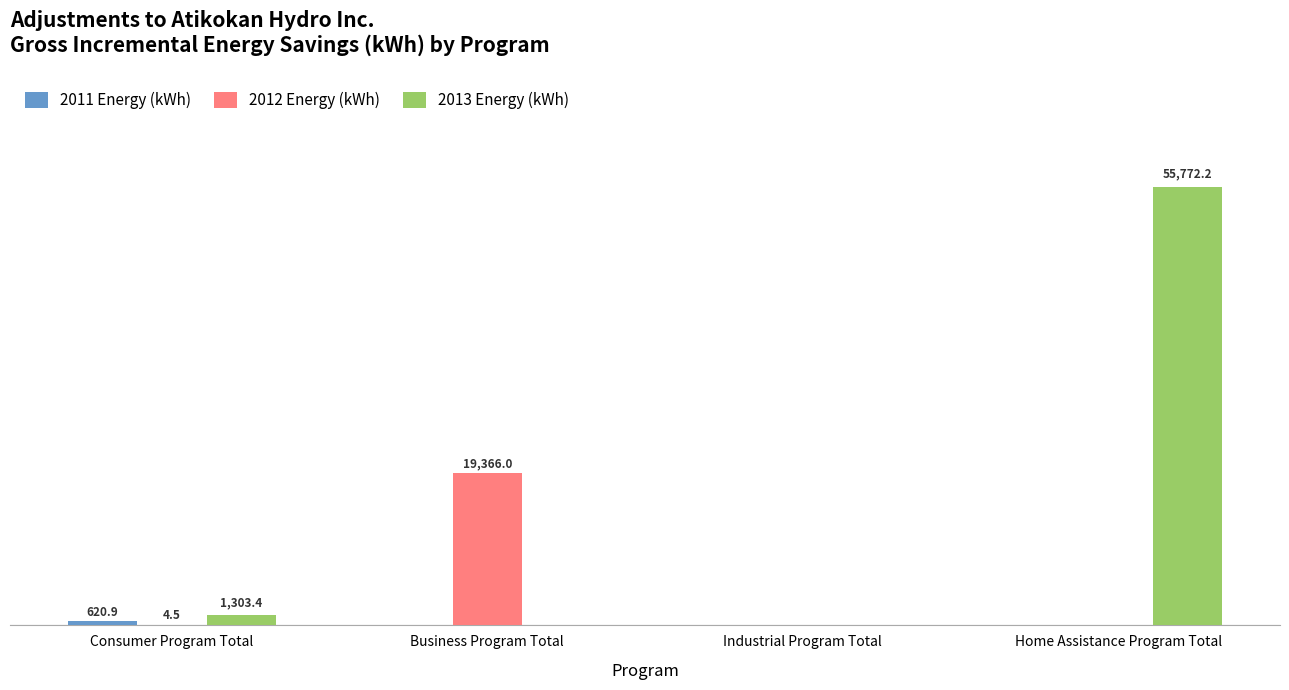

Between Industrial Program Total and Home Assistance Program Total, which is larger?

Industrial Program Total